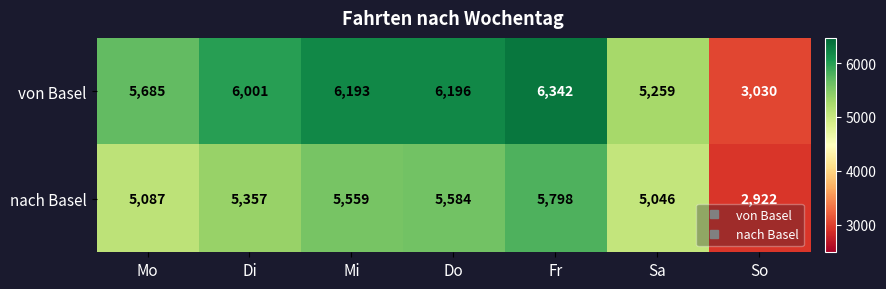

What is the total value across all series at Do?

11780